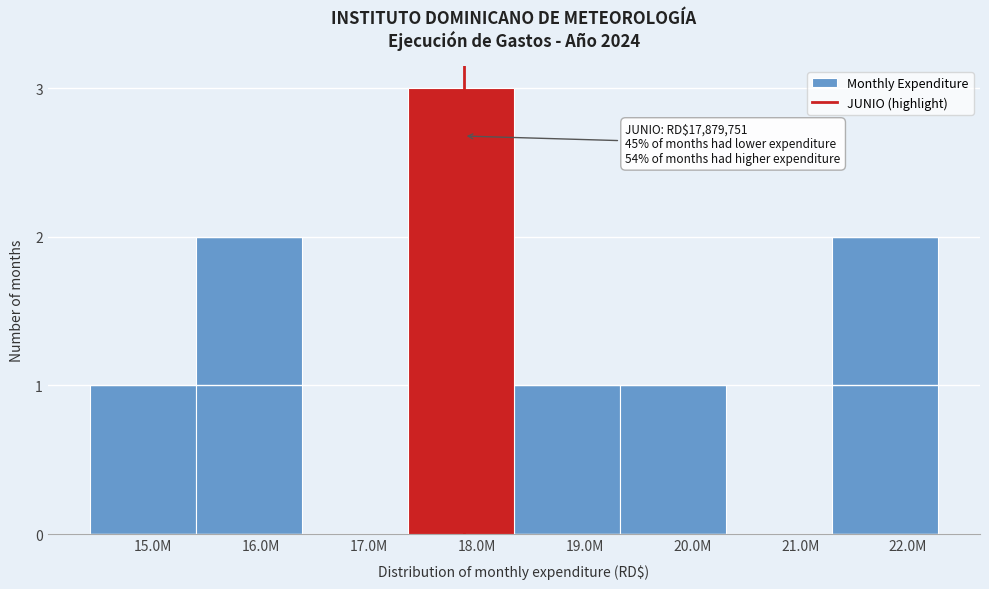

Reading left to right, list all the values displayed in this chart.

15.0M=1	16.0M=2	17.0M=0	18.0M=3	19.0M=1	20.0M=1	21.0M=0	22.0M=2